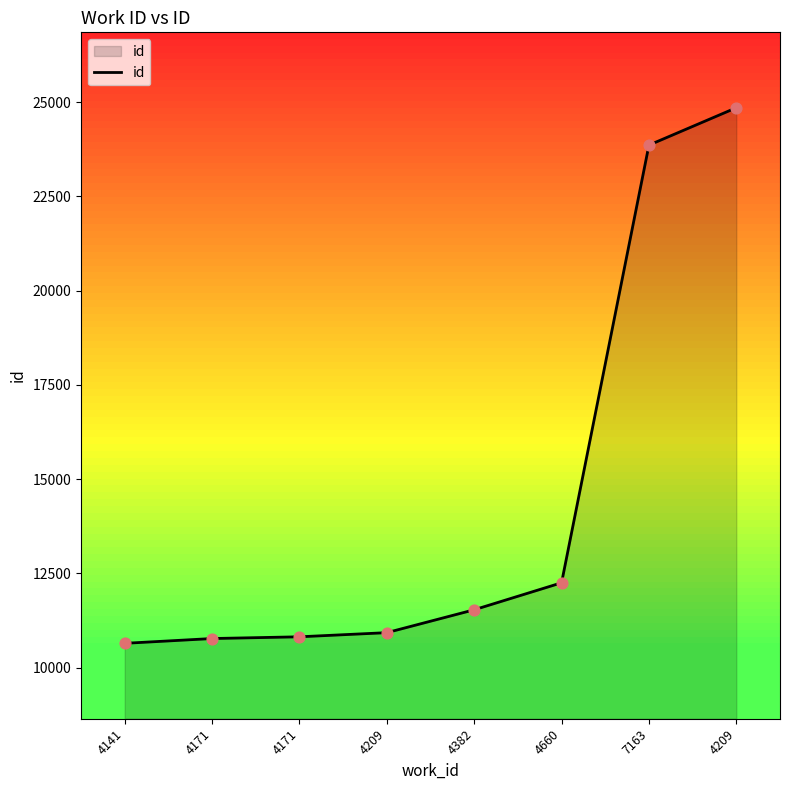

Does the chart have visible grid lines?

No